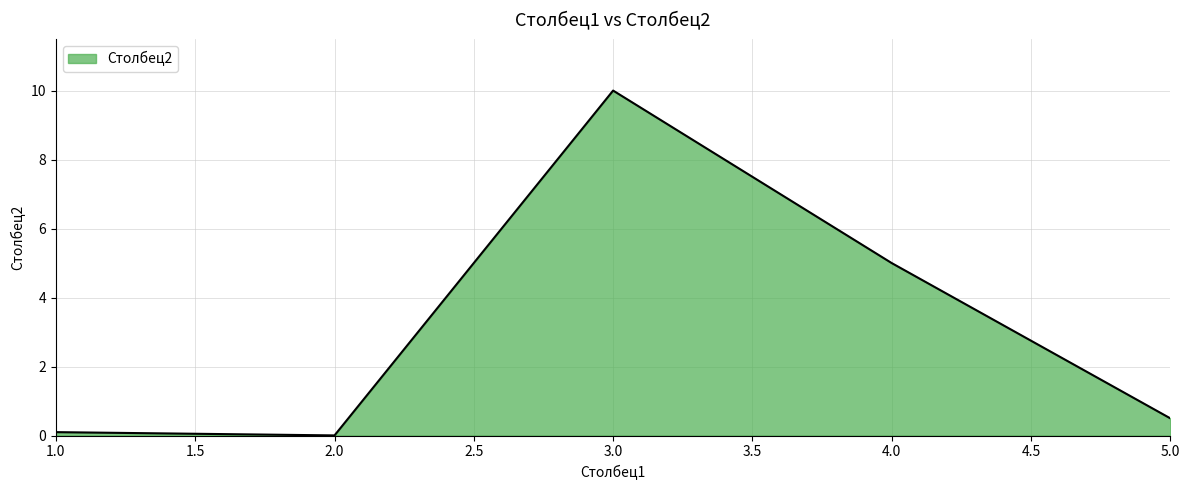

At which category does the chart reach its minimum across all series?

2.0